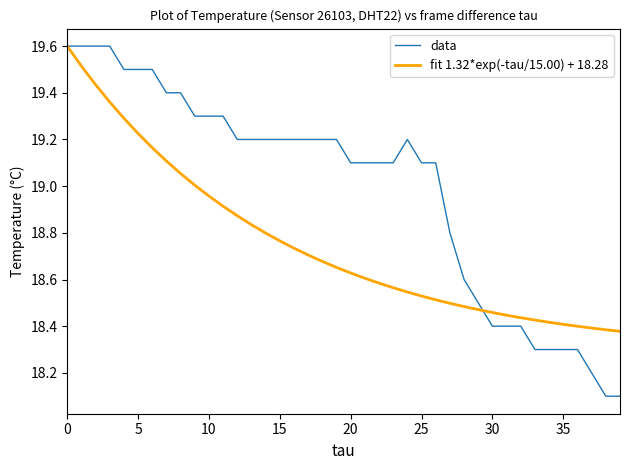

What is the greatest value displayed?

19.6